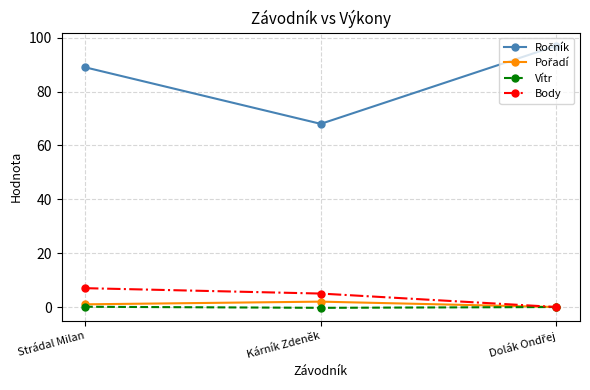

What is the label of the 3rd point from the right?

Strádal Milan